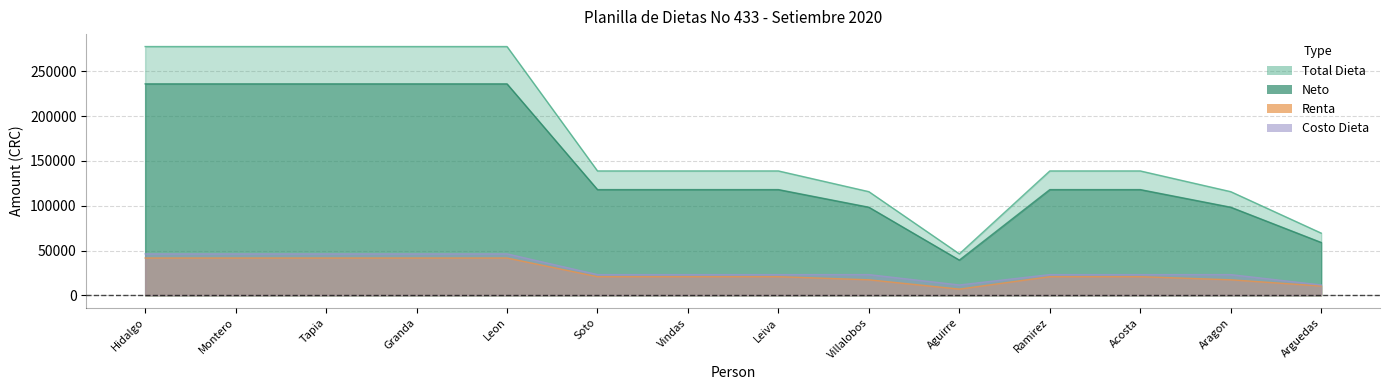

True or false: Costo Dieta and Total Dieta cross at least once.

False